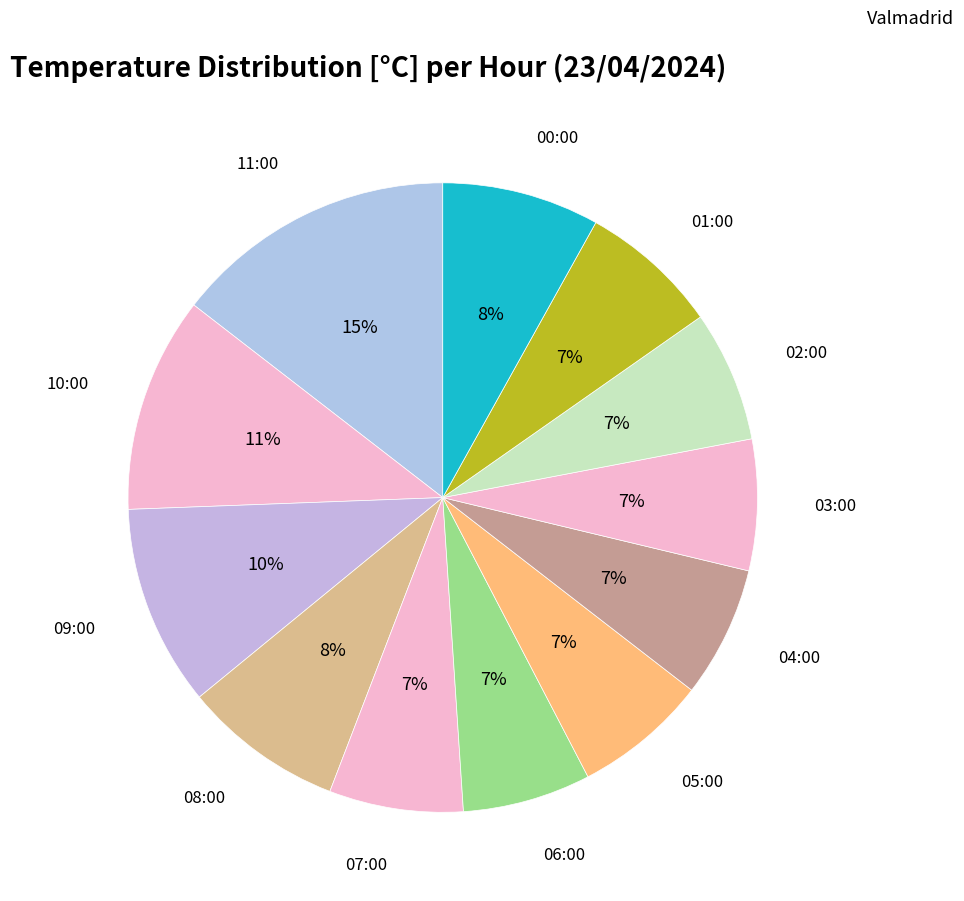

How many segments does this pie chart have?

12